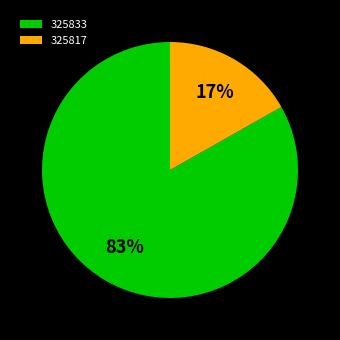

Does any single category account for the majority?

Yes